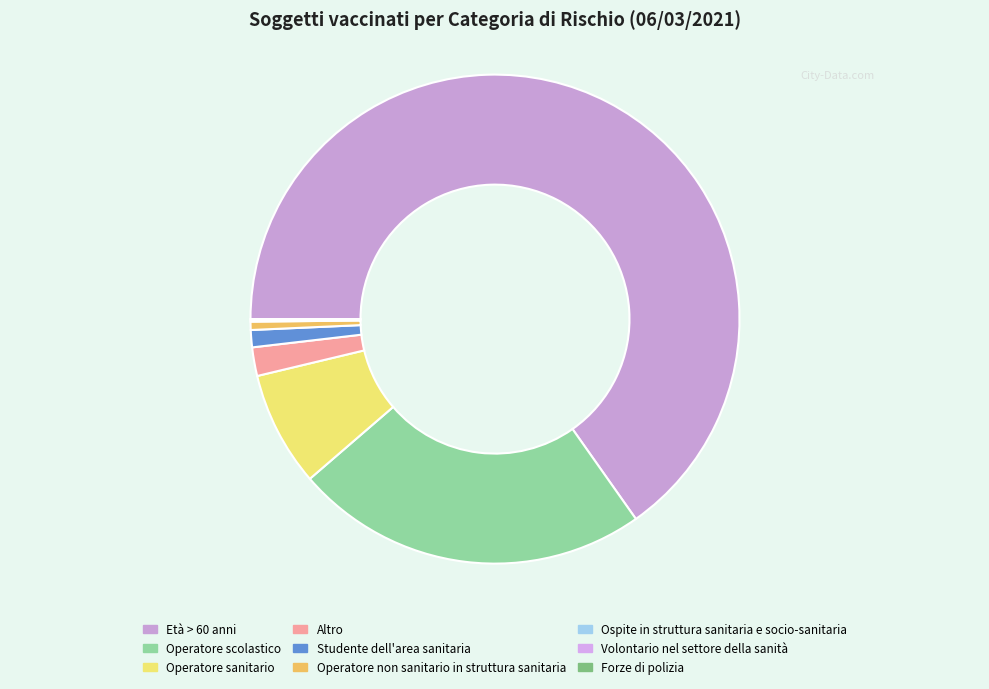

To the nearest percent, what is the difference between the Studente dell'area sanitaria and Operatore non sanitario in struttura sanitaria slice percentages?

1%